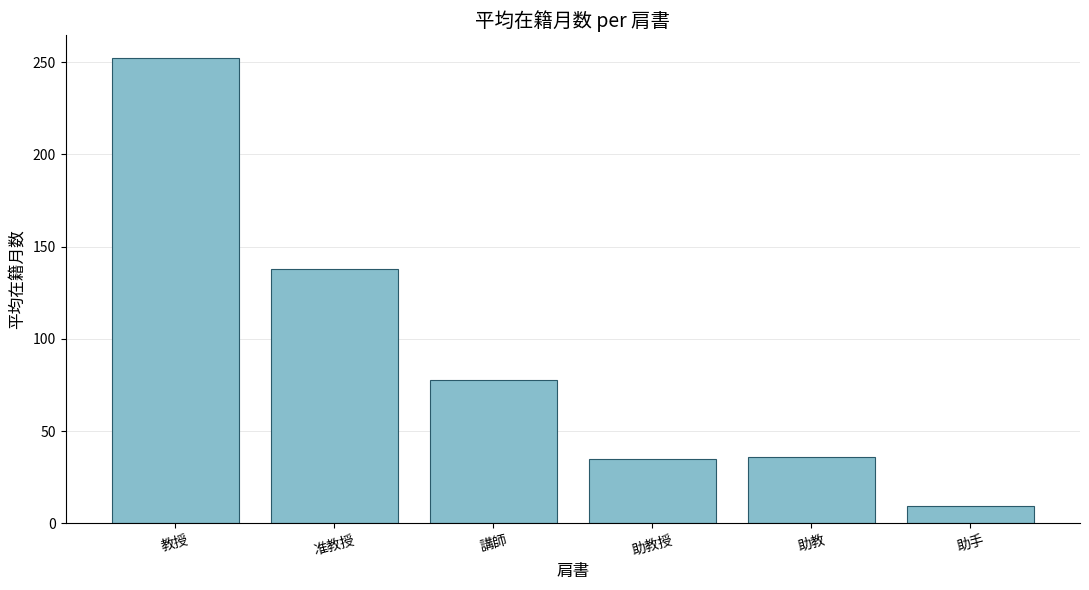

The value at 助教授 is 49.7. True or false?

False